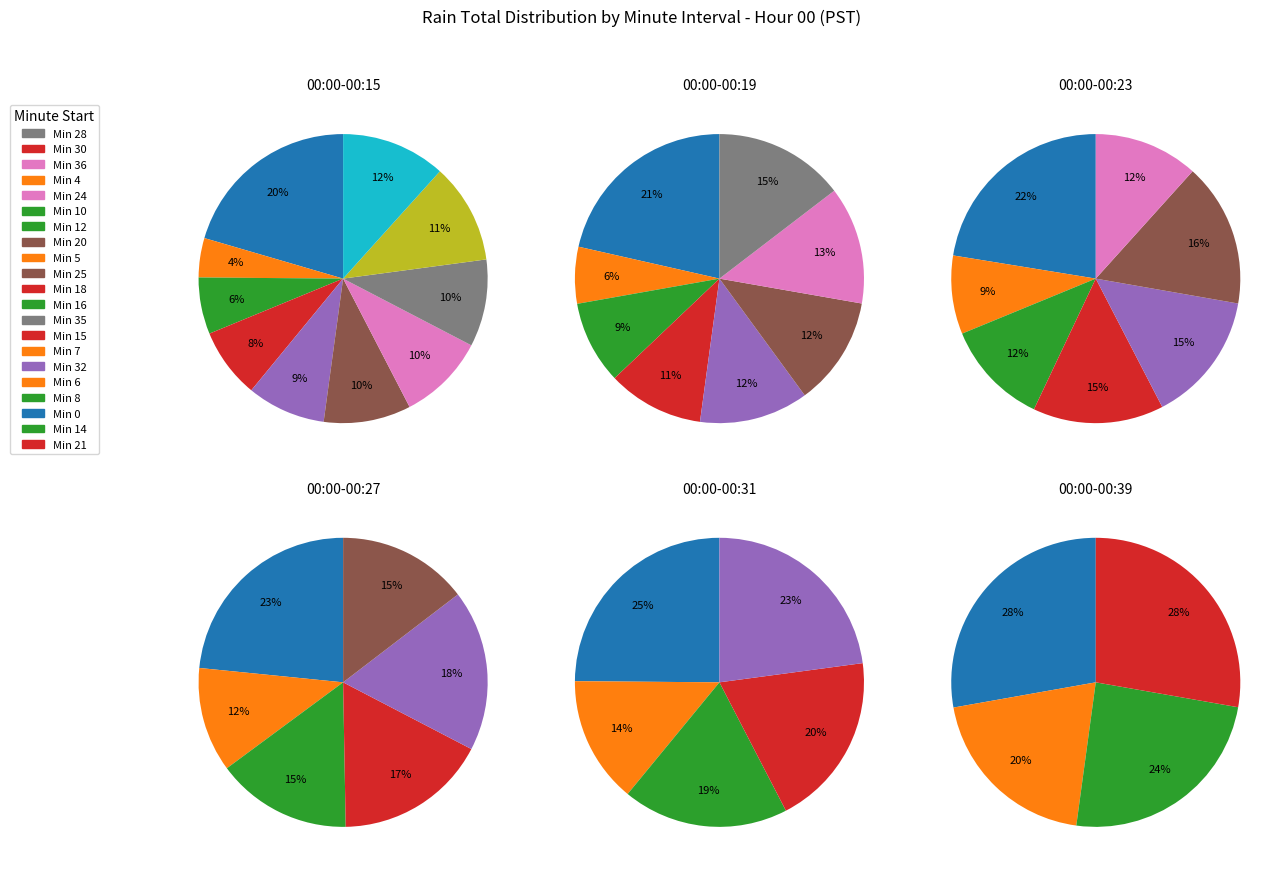

True or false: 37 accounts for 1% of the total.

False